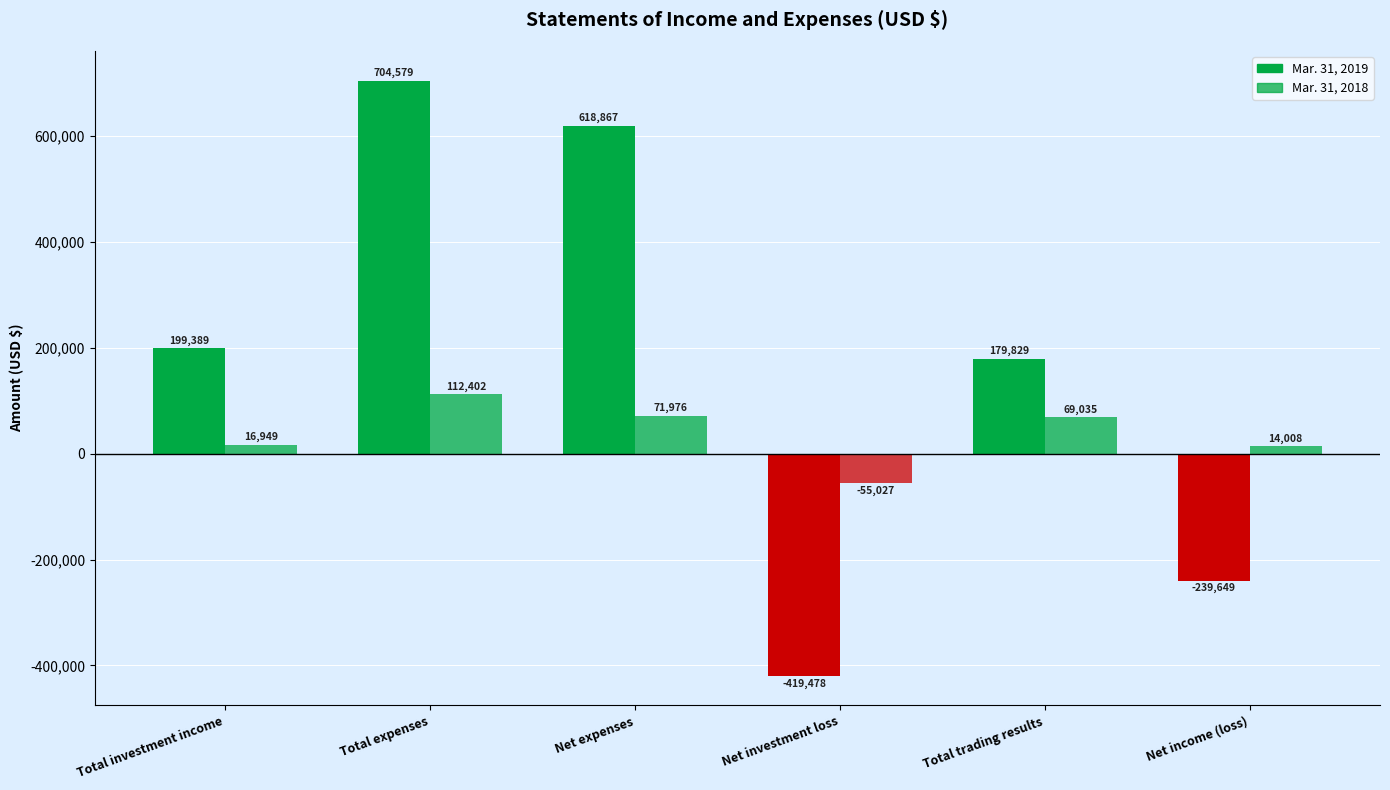

What is the value of the Mar. 31, 2018 bar at the 5th from the left?

69035